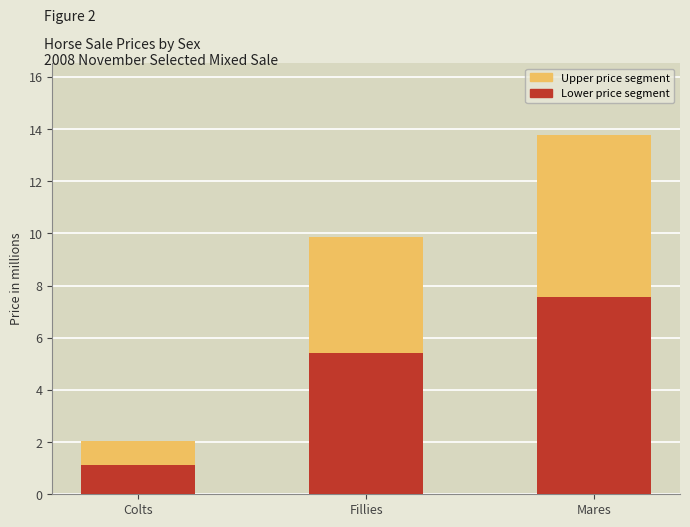

At which category is the sum across all series the highest?

Mares